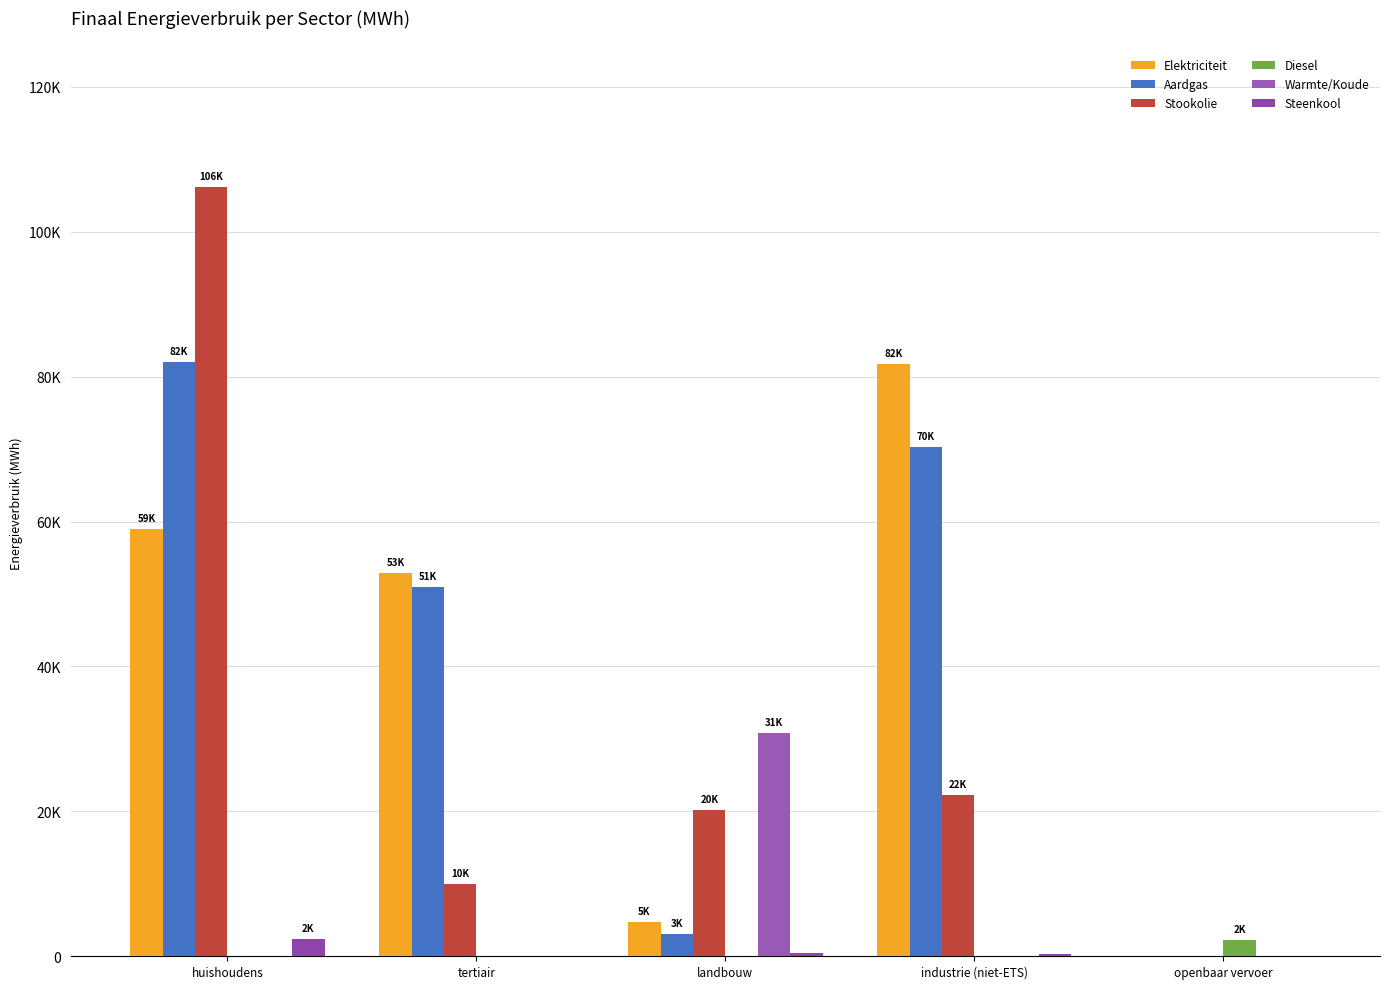

At industrie (niet-ETS), list the series in order from largest to smallest.

Elektriciteit, Aardgas, Stookolie, Steenkool, Diesel, Warmte/Koude